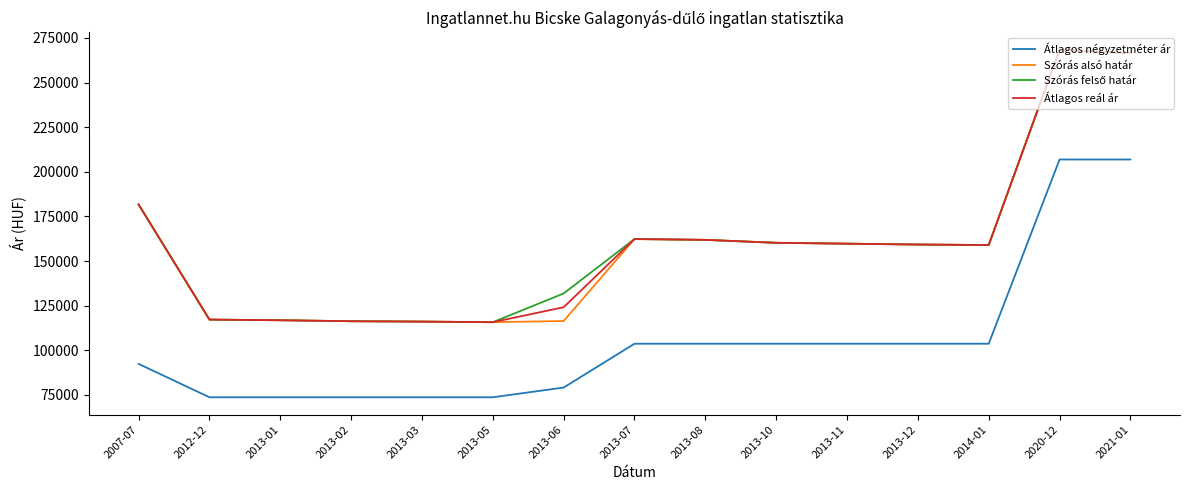

What is the total value across all series at 2013-11?

582950